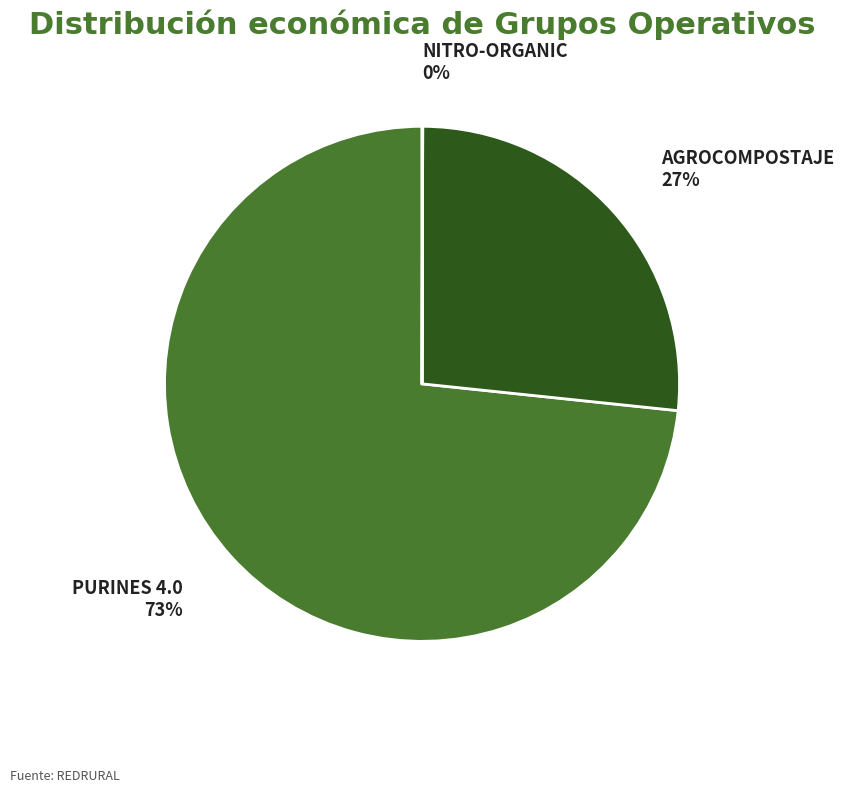

Is it true that PURINES 4.0 is 80% of the pie?

False